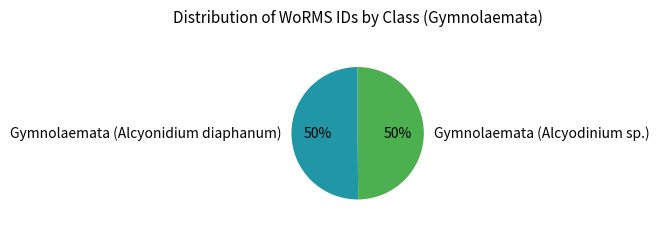

Approximately how many times larger is the value at Gymnolaemata (Alcyonidium diaphanum) compared to Gymnolaemata (Alcyodinium sp.)?

1.0